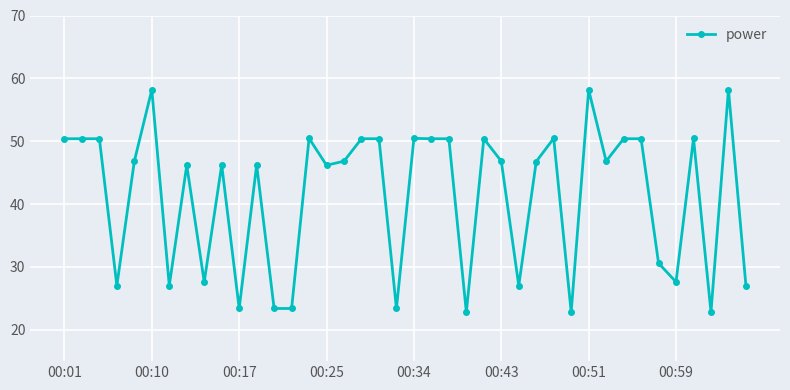

What is the value of the 22nd point from the left?

50.4